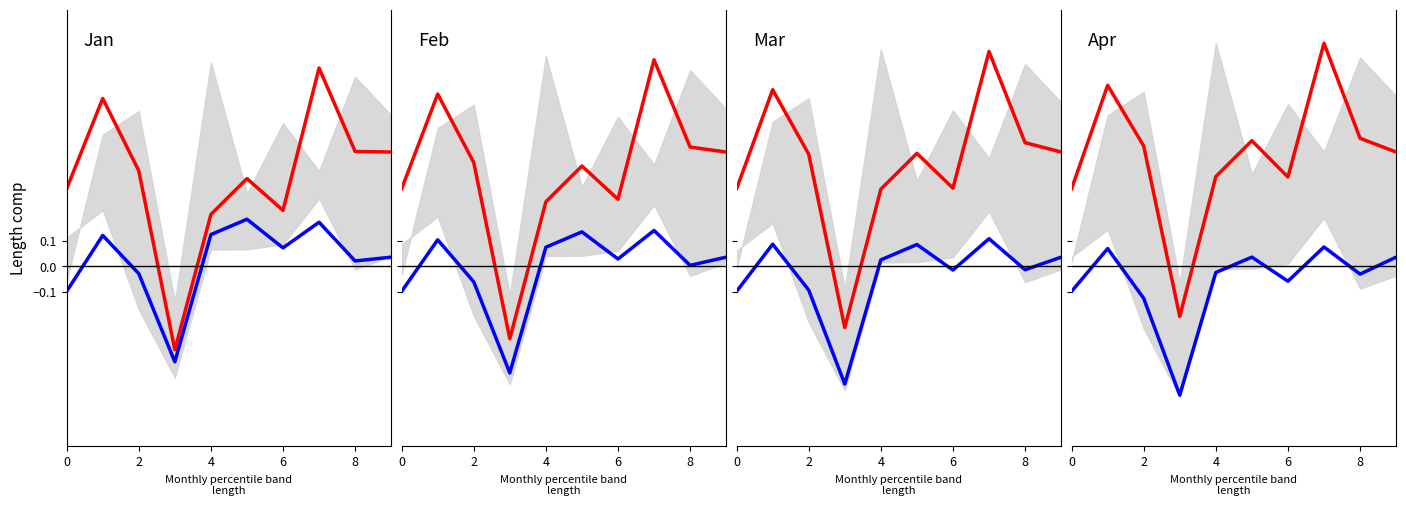

True or false: upper and lower intersect in this chart.

False